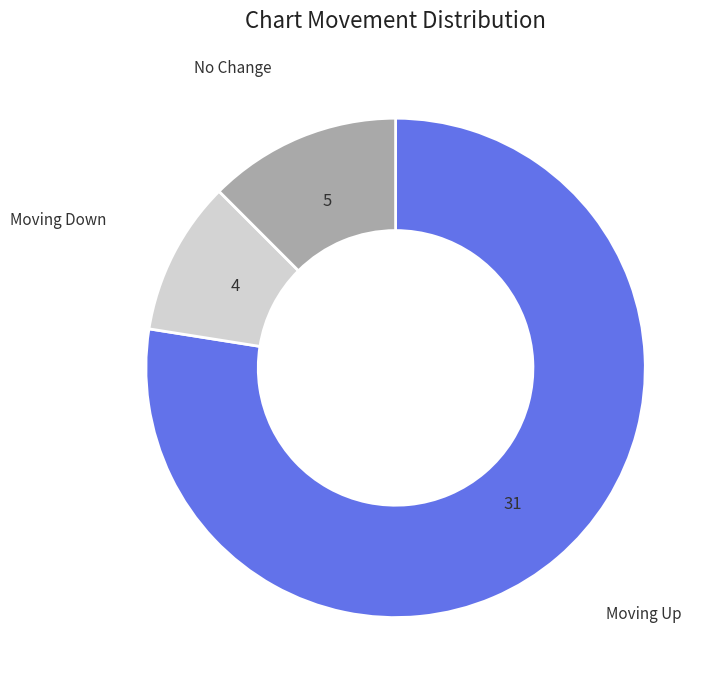

Is there a majority slice in this chart?

Yes